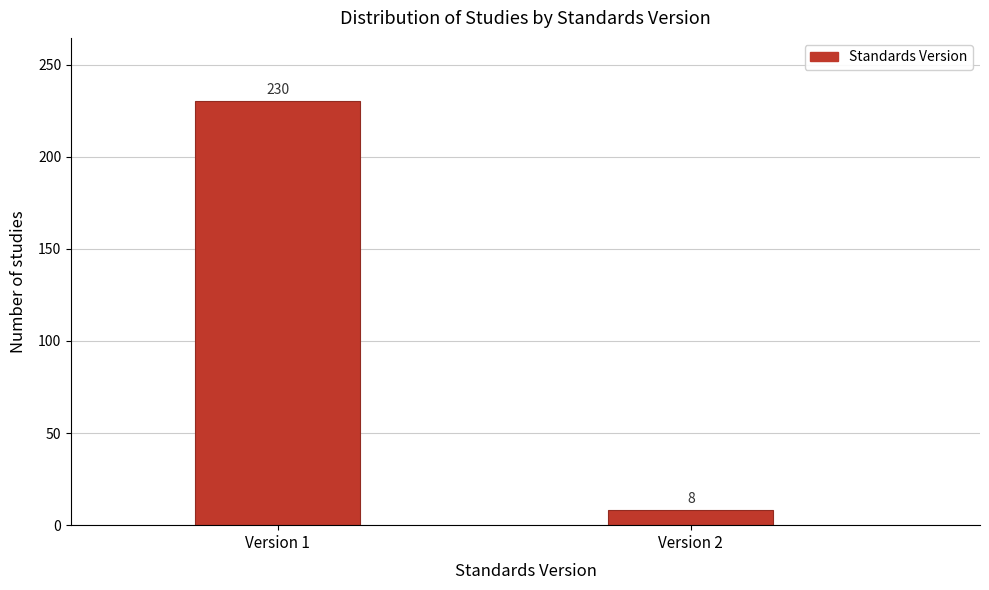

Reading left to right, extract all data points from this chart.

230	8